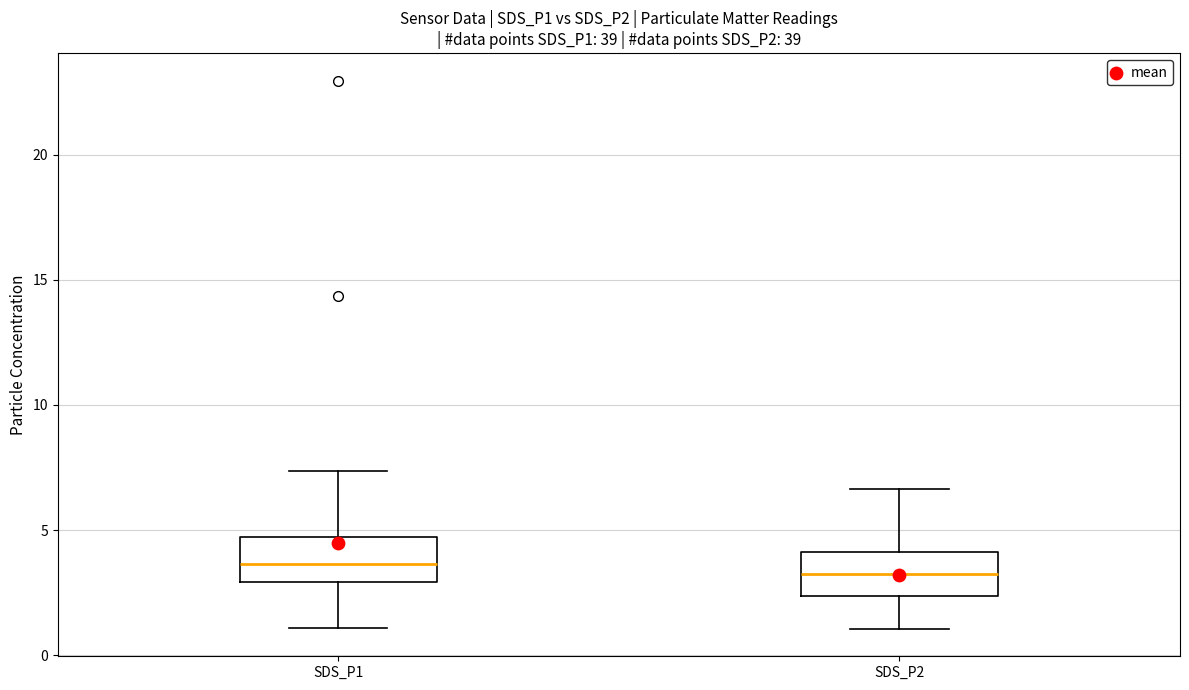

Reading left to right, transcribe this box plot: for each box, give where its median line is, the range the box spans, and where its two whiskers end, as read against the y-axis. The values are not printed on the chart, so give them approximately, as read against the axis.

SDS_P1: median 3.5, box 3.0 to 4.5, whiskers 1.0 to 7.5
SDS_P2: median 3.5, box 2.5 to 4.0, whiskers 1.0 to 6.5